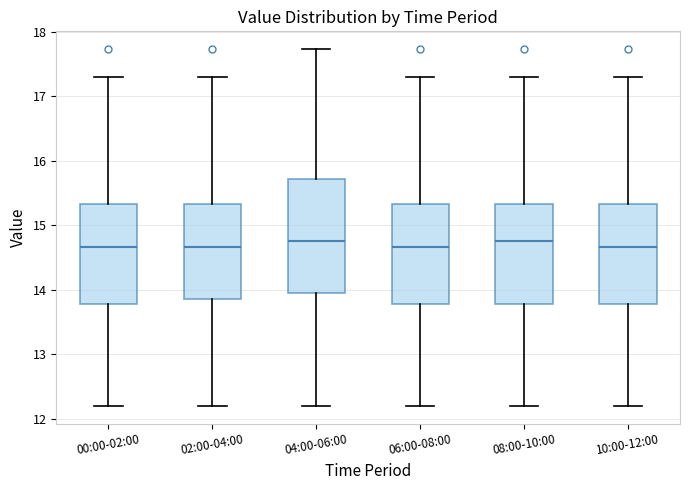

Where is the lower edge of the box for 04:00-06:00 on the y-axis? The values are not printed on the chart, so give them approximately, as read against the axis.

13.9